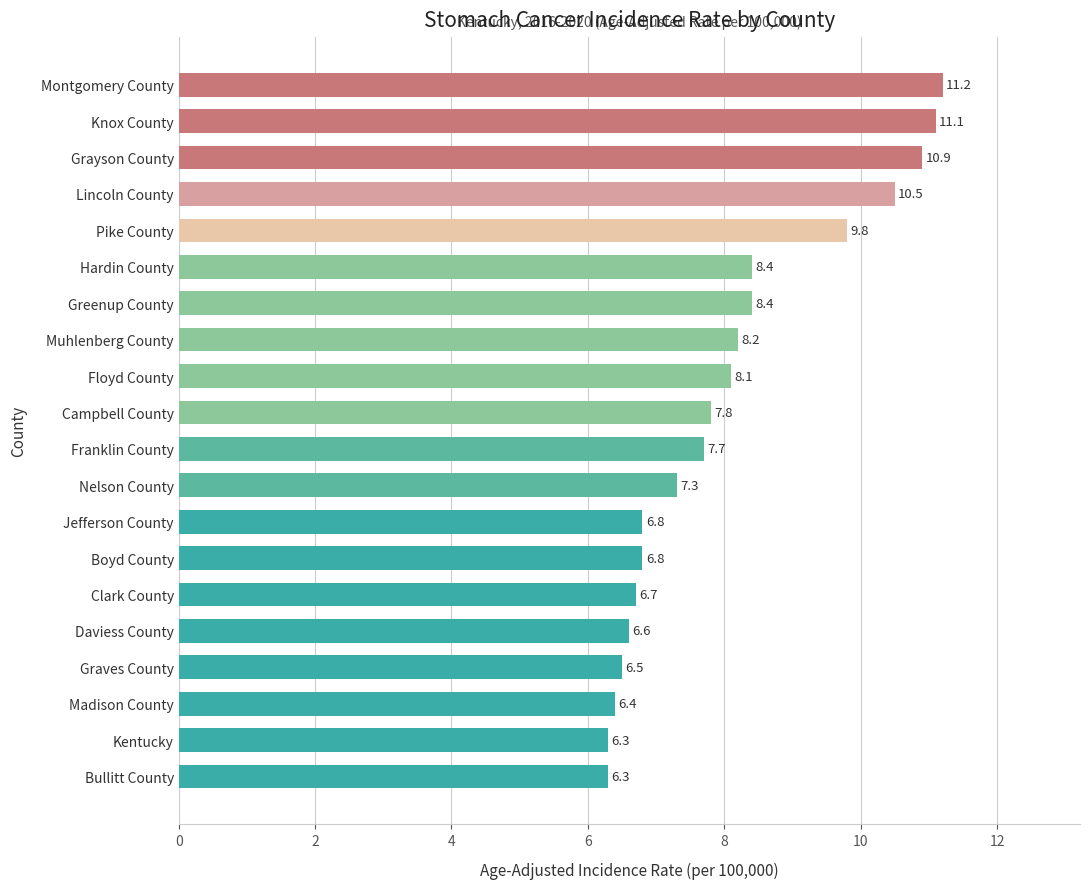

Reading bottom to top, transcribe all the data shown in this chart.

Bullitt County=6.3	Kentucky=6.3	Madison County=6.4	Graves County=6.5	Daviess County=6.6	Clark County=6.7	Boyd County=6.8	Jefferson County=6.8	Nelson County=7.3	Franklin County=7.7	Campbell County=7.8	Floyd County=8.1	Muhlenberg County=8.2	Greenup County=8.4	Hardin County=8.4	Pike County=9.8	Lincoln County=10.5	Grayson County=10.9	Knox County=11.1	Montgomery County=11.2